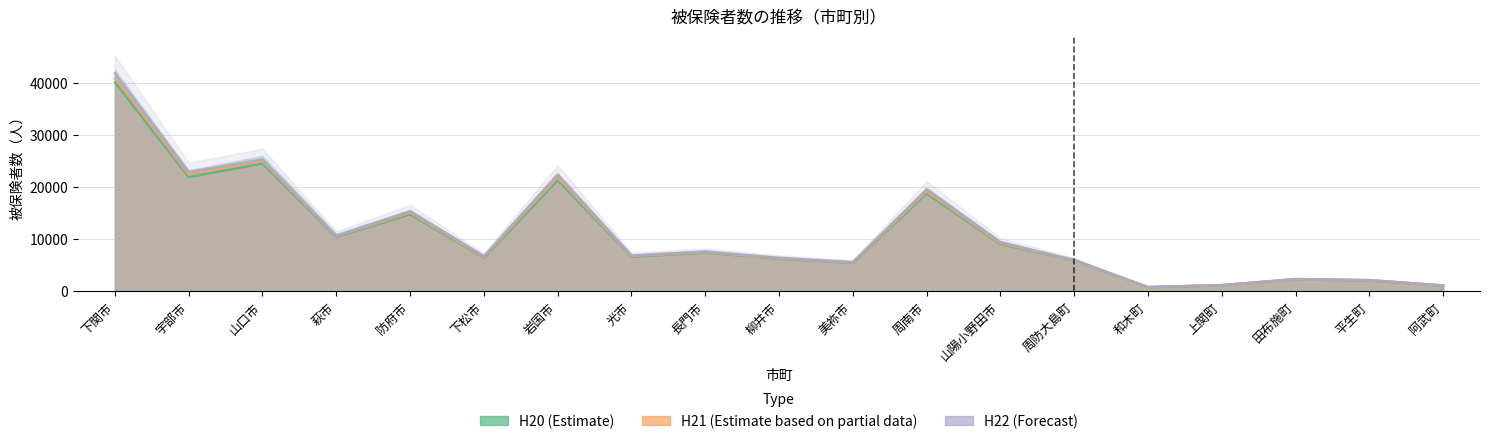

Rank the categories by H21 (Estimate based on partial data) value from lowest to highest.

和木町, 阿武町, 上関町, 平生町, 田布施町, 美祢市, 周防大島町, 柳井市, 下松市, 光市, 長門市, 山陽小野田市, 萩市, 防府市, 周南市, 岩国市, 宇部市, 山口市, 下関市